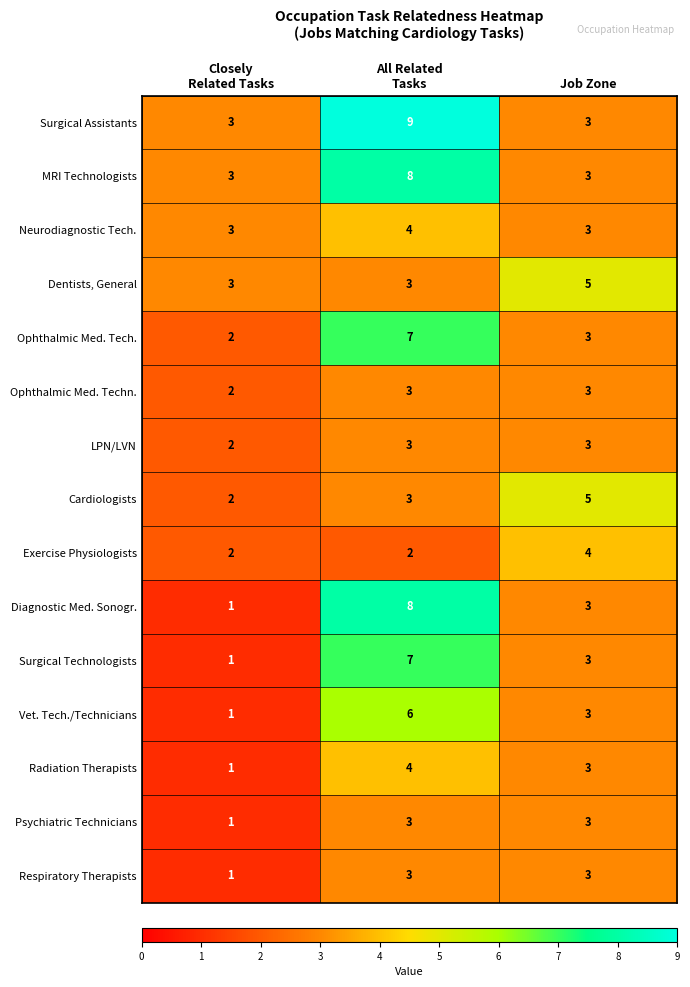

Which series has the largest total across all categories?

Surgical Assistants